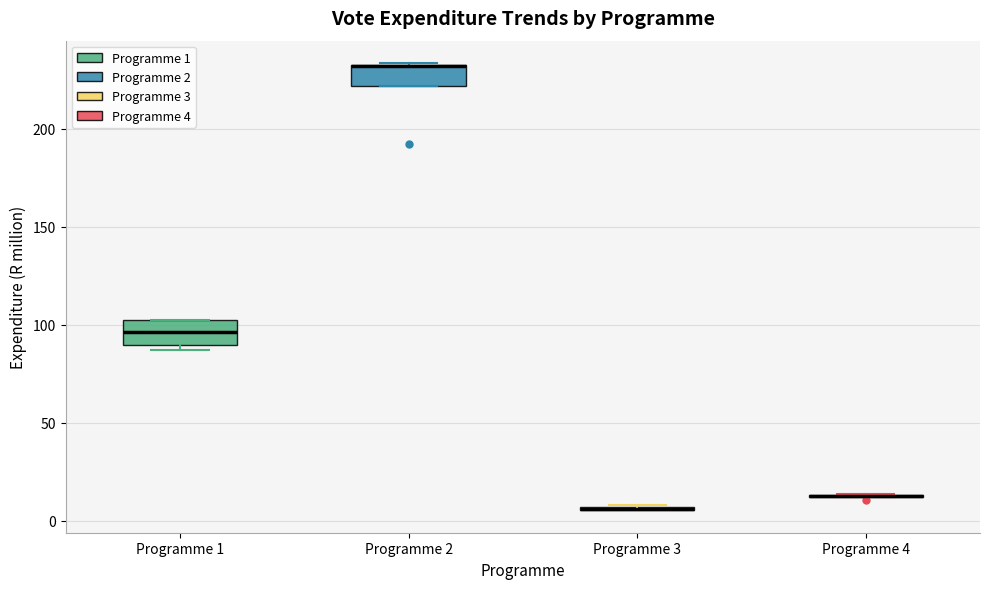

Where is the upper edge of the box for Programme 2 on the y-axis? The values are not printed on the chart, so give them approximately, as read against the axis.

235